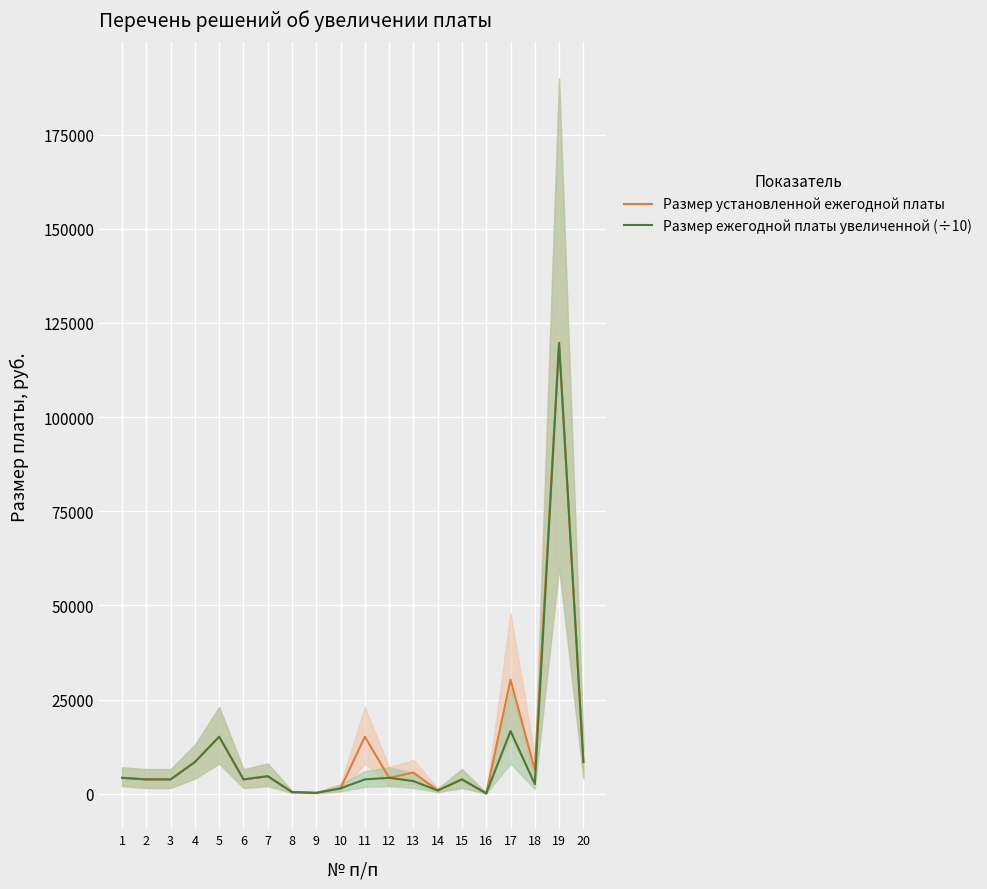

True or false: Размер установленной ежегодной платы and Размер ежегодной платы увеличенной (÷10) intersect in this chart.

False